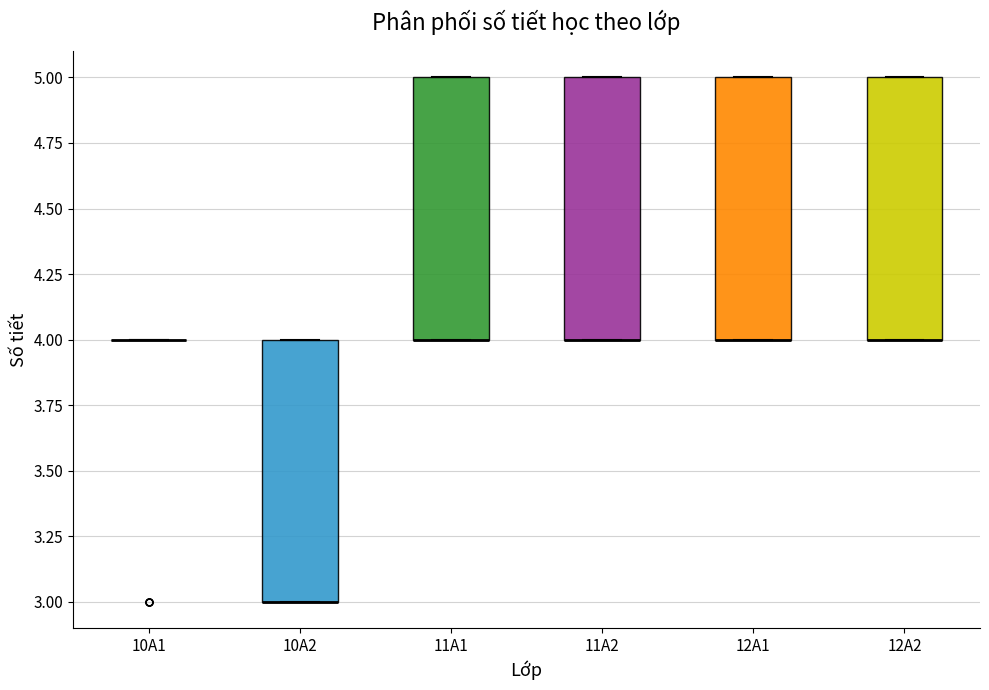

Where is the lower edge of the box for 12A1 on the y-axis? The values are not printed on the chart, so give them approximately, as read against the axis.

4